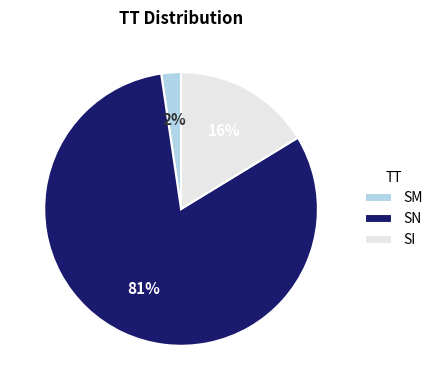

Count the number of slices in the pie.

3